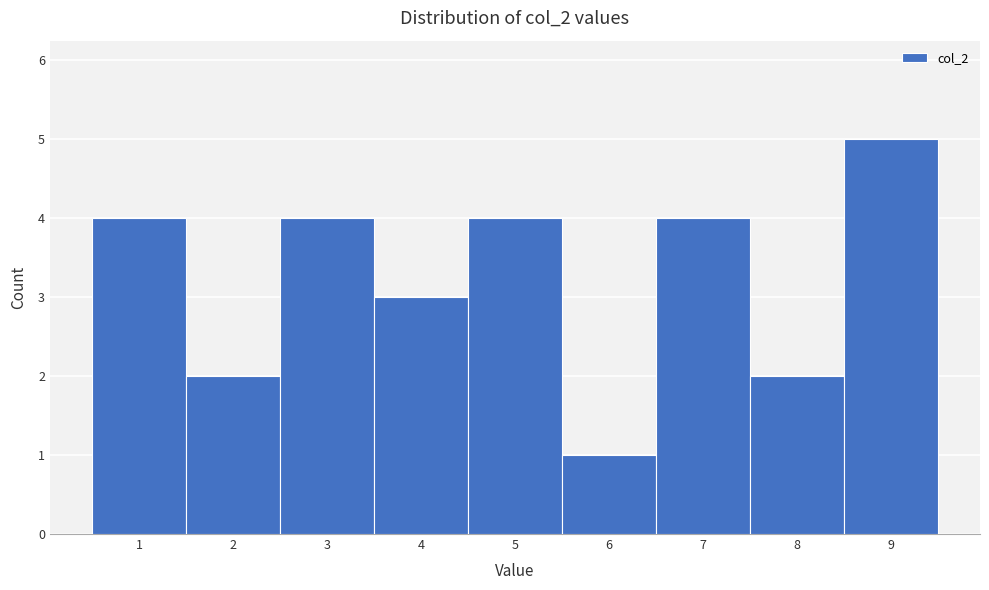

Reading left to right, transcribe this chart: for each bar, give the range it covers on the x-axis and its height. The values are not printed on the chart, so give them approximately, as read against the axis.

0.5 to 1.5: 4
1.5 to 2.5: 2
2.5 to 3.5: 4
3.5 to 4.5: 3
4.5 to 5.5: 4
5.5 to 6.5: 1
6.5 to 7.5: 4
7.5 to 8.5: 2
8.5 to 9.5: 5